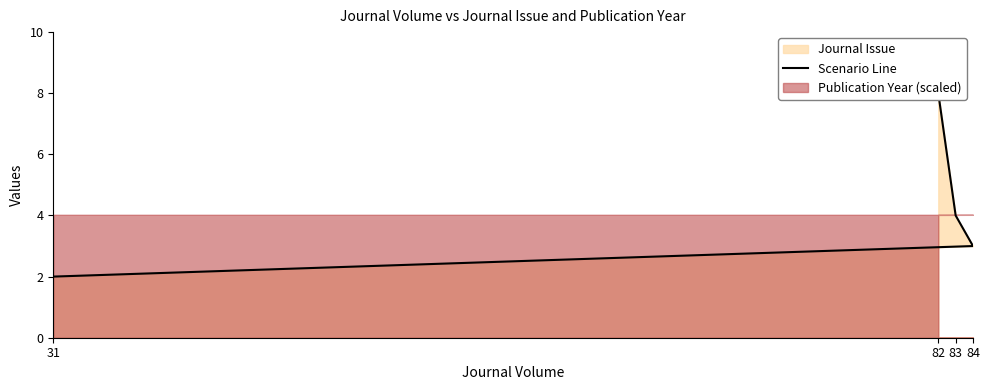

The value at 83 is 6. True or false?

False